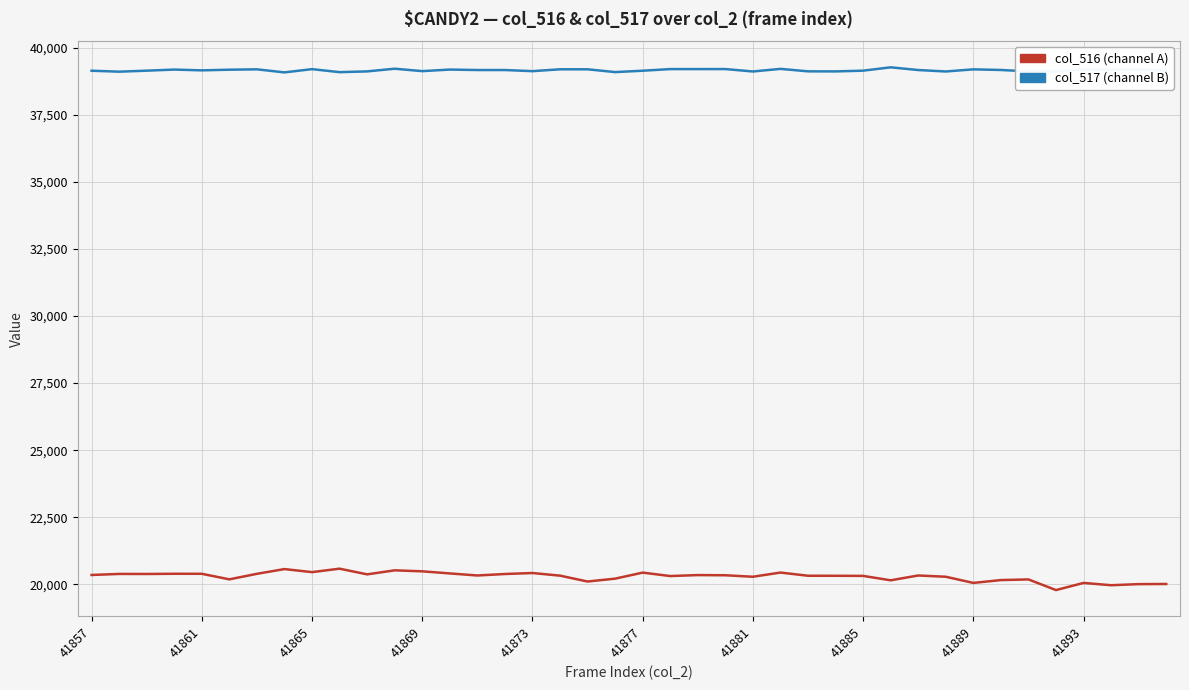

List the series in order of their peak value, lowest first.

col_516 (channel A), col_517 (channel B)